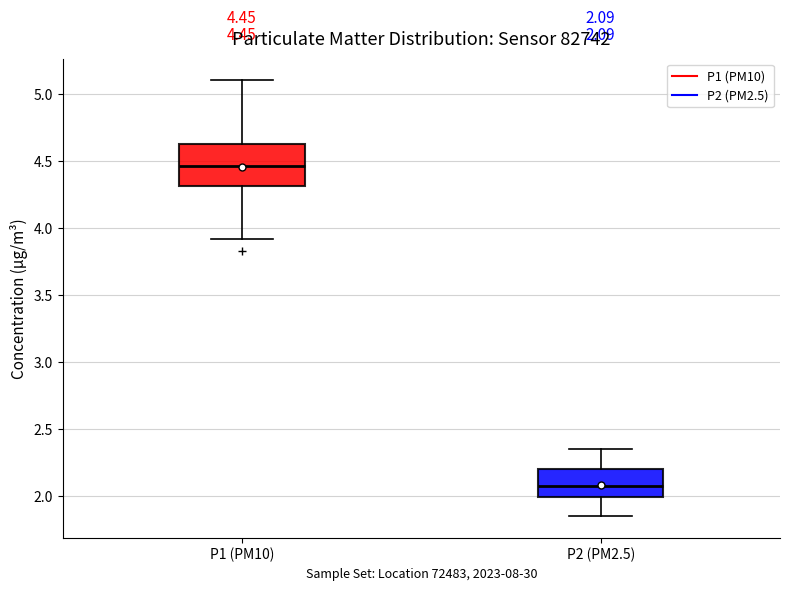

Which box's median line is the highest?

P1 (PM10)